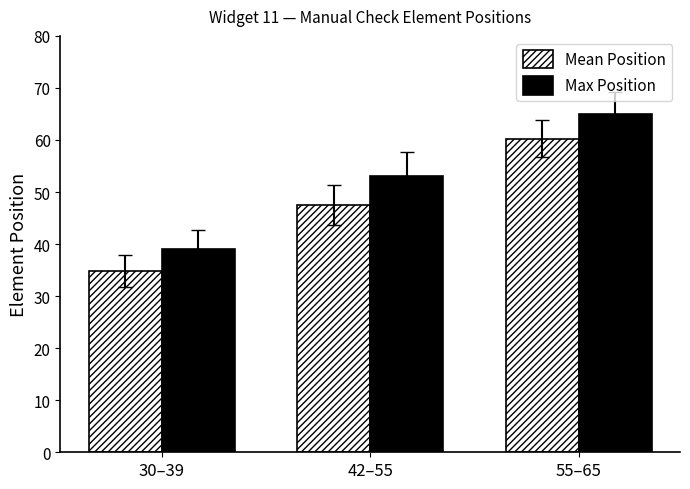

How many groups of bars are there?

3